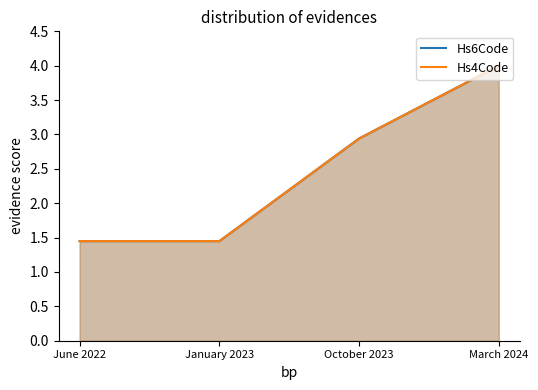

After their last crossing, which series has the higher values: Hs6Code or Hs4Code?

Hs6Code